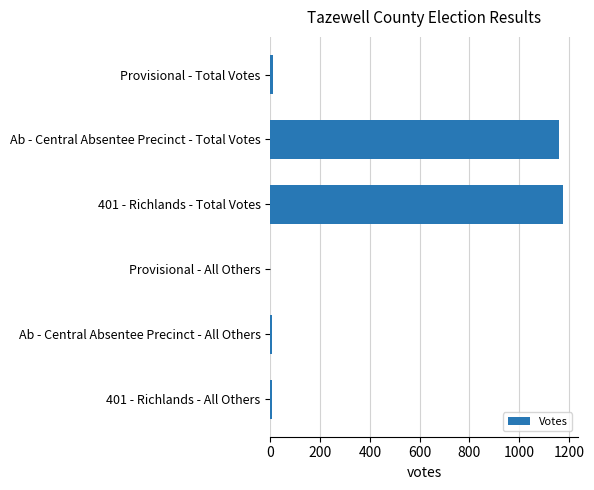

Between Provisional - All Others and Ab - Central Absentee Precinct - Total Votes, which is larger?

Ab - Central Absentee Precinct - Total Votes